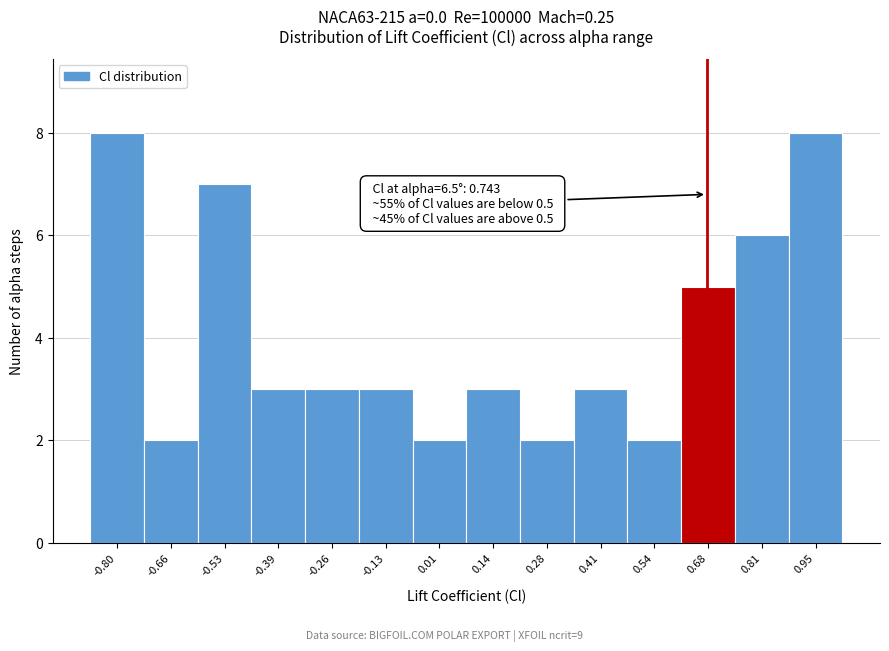

Reading left to right, extract all data points from this chart.

-0.80=8	-0.66=2	-0.53=7	-0.39=3	-0.26=3	-0.13=3	0.01=2	0.14=3	0.28=2	0.41=3	0.54=2	0.68=5	0.81=6	0.95=8